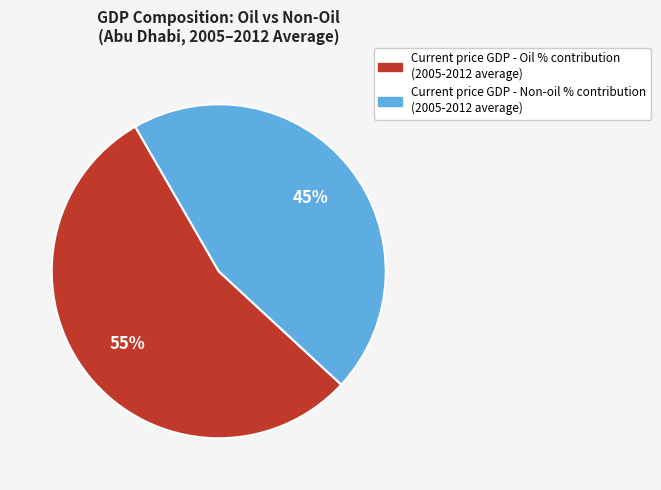

To the nearest percent, what percentage of the pie is Current price GDP - Non-oil % contribution?

45%